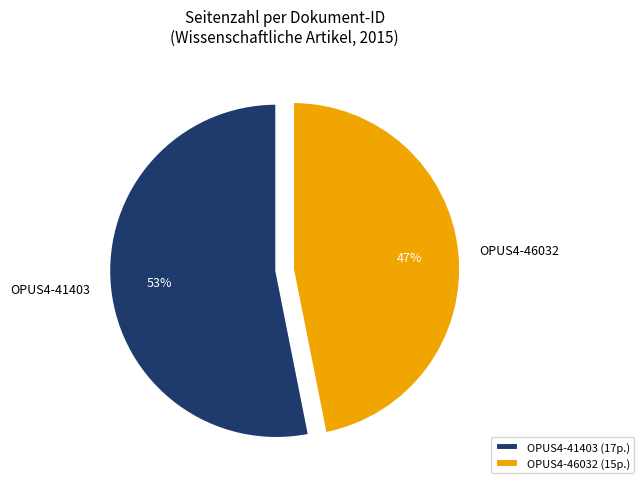

Do OPUS4-41403 and OPUS4-46032 together represent more than half of the pie?

Yes